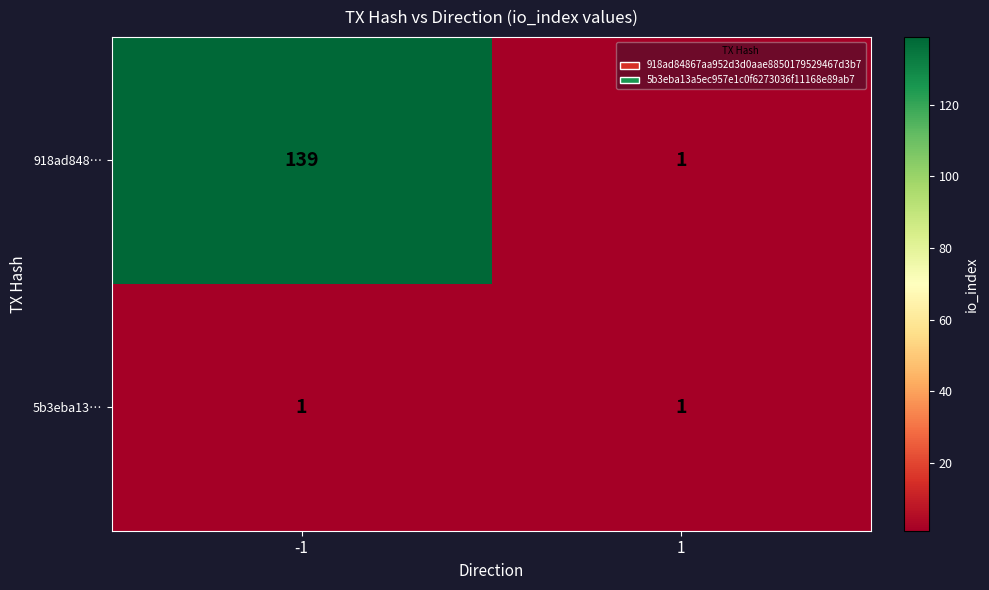

Which series has the largest range (max minus min)?

918ad848…